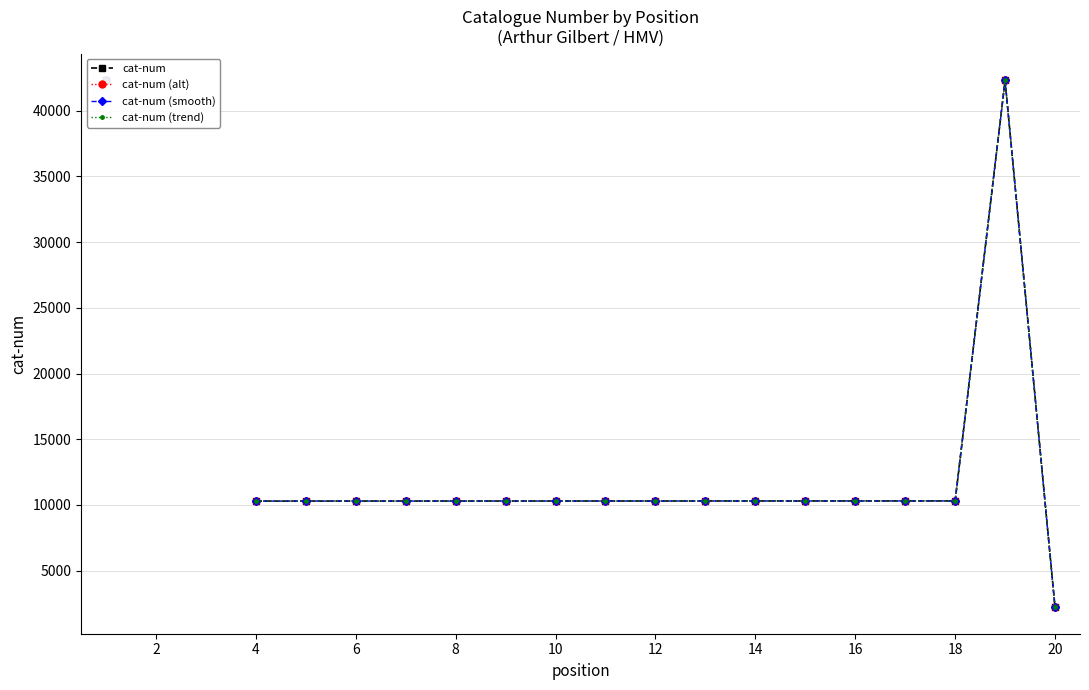

Does the chart have visible grid lines?

Yes